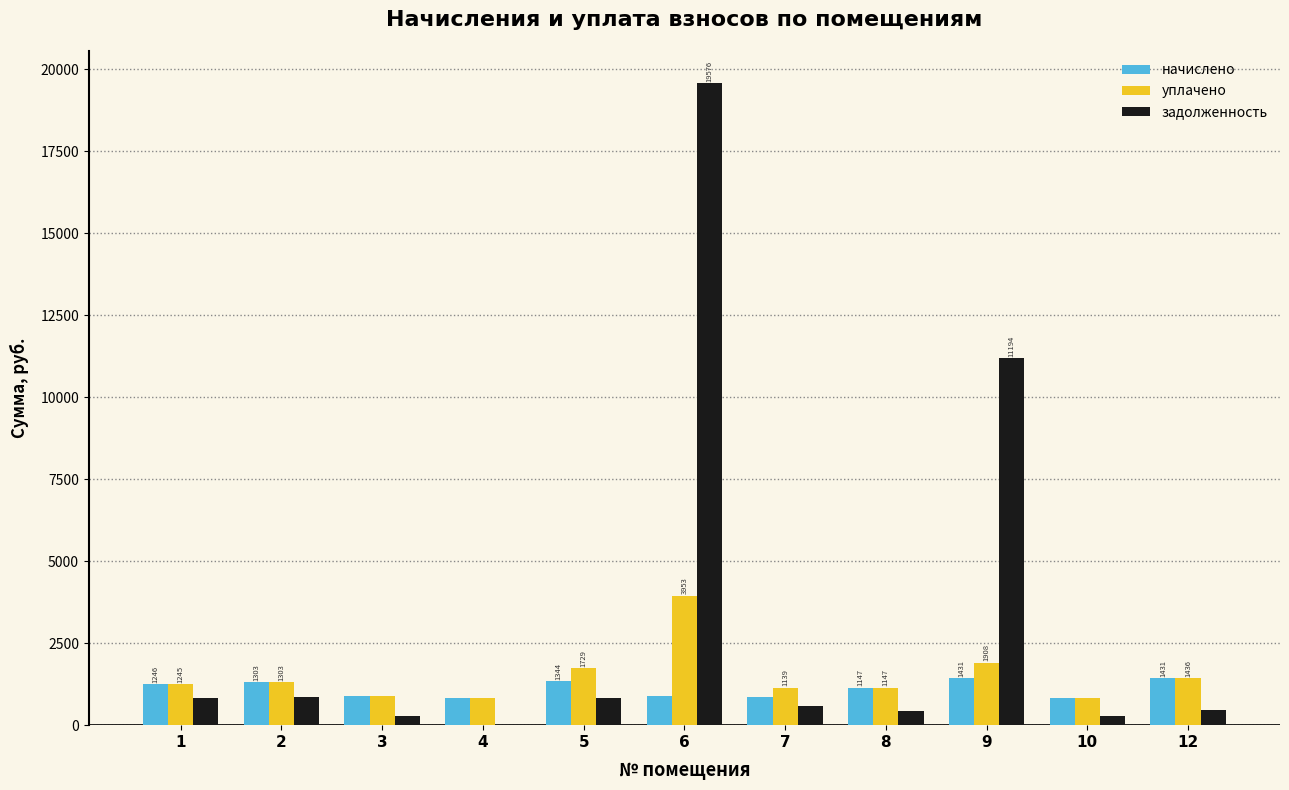

Read the начислено value at 7.

854.1